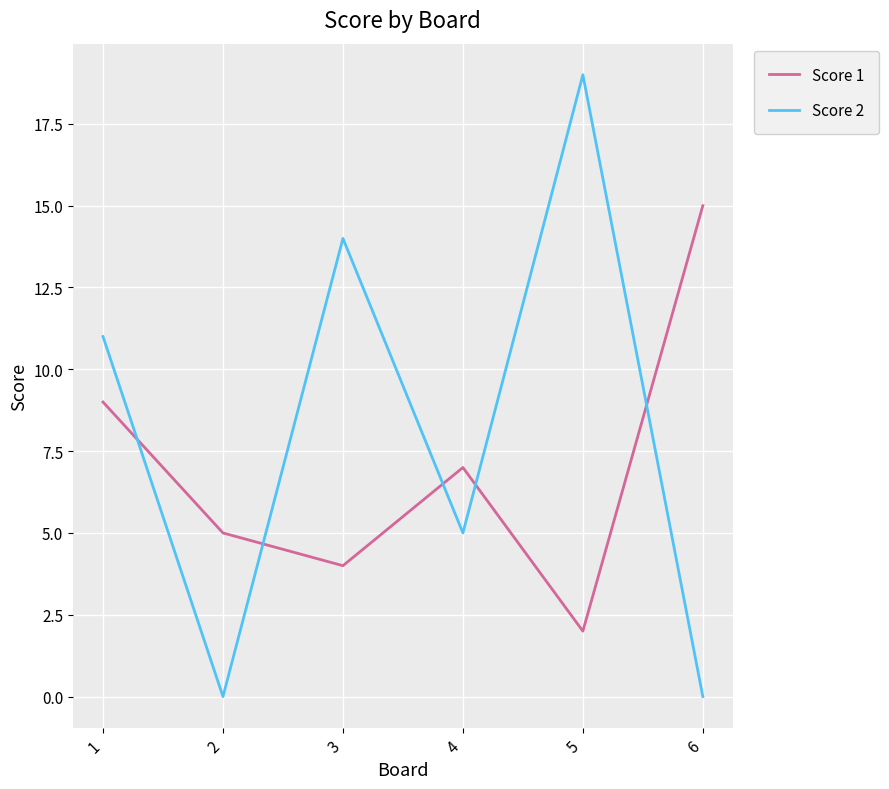

True or false: Score 1 and Score 2 intersect in this chart.

True